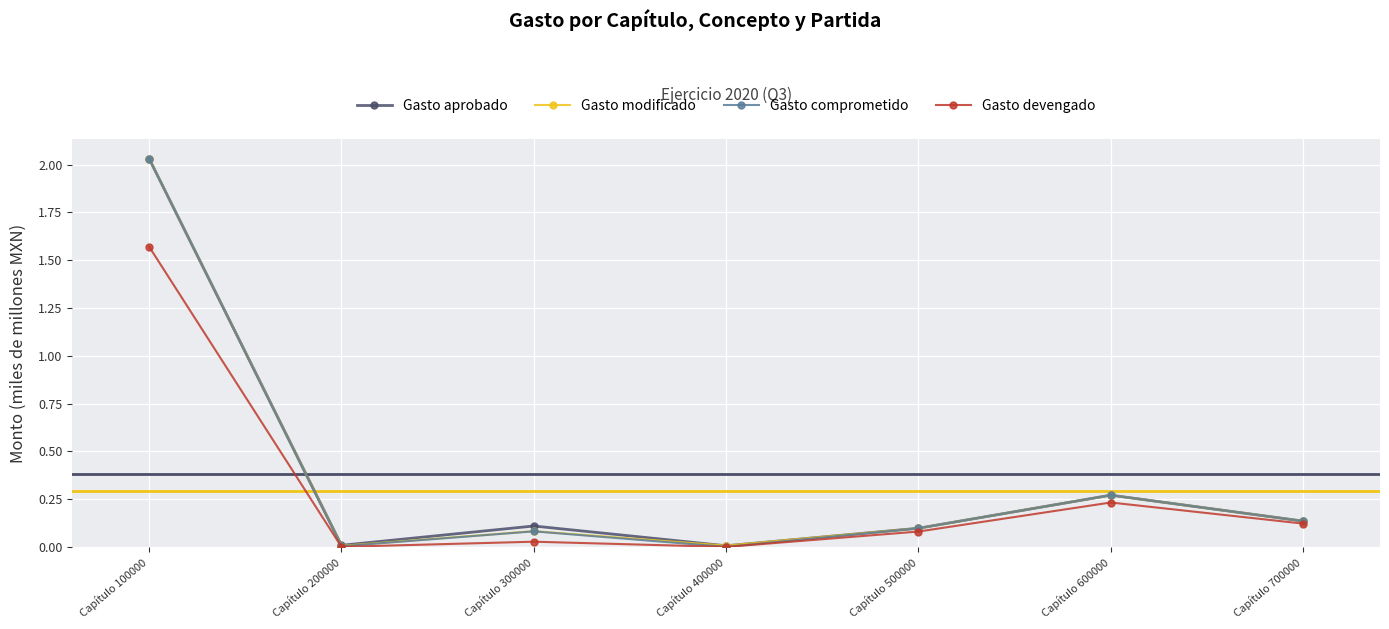

The value of Gasto aprobado at Capítulo 400000 is 0.0. True or false?

True